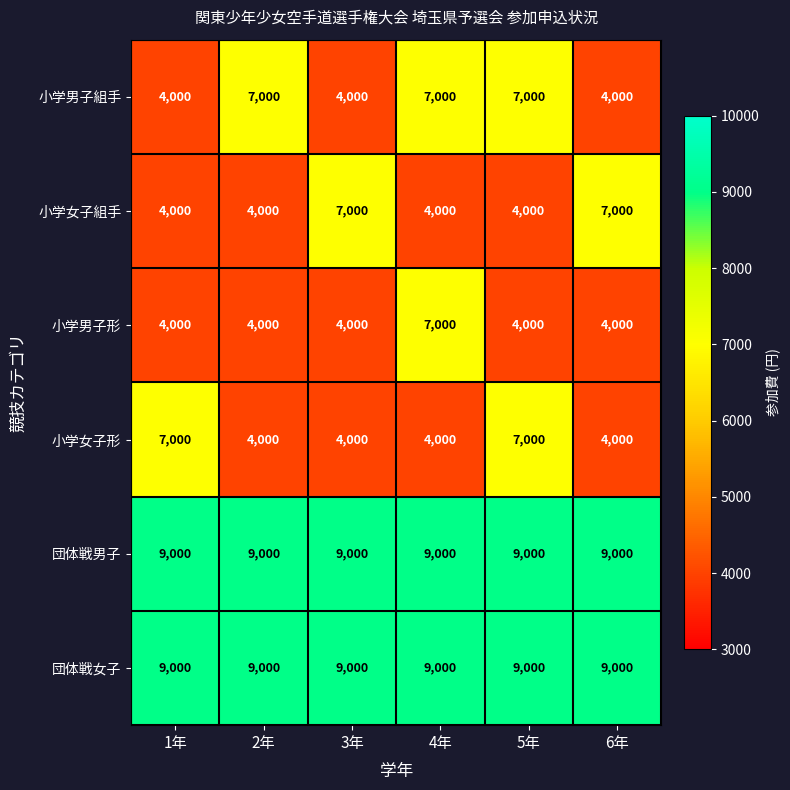

What is the total value across all series at 5年?

40000